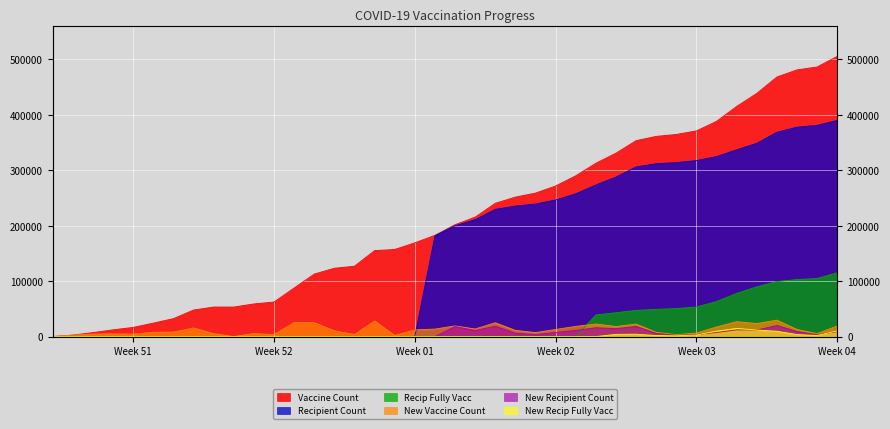

Between 2020-12-22 and 2020-12-31, which series saw the biggest shift?

VACCINE_COUNT